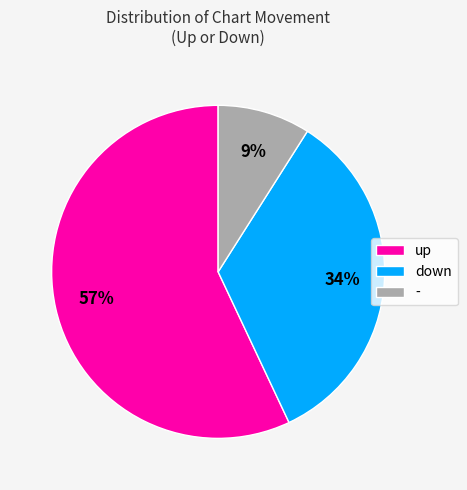

How many segments does this pie chart have?

3